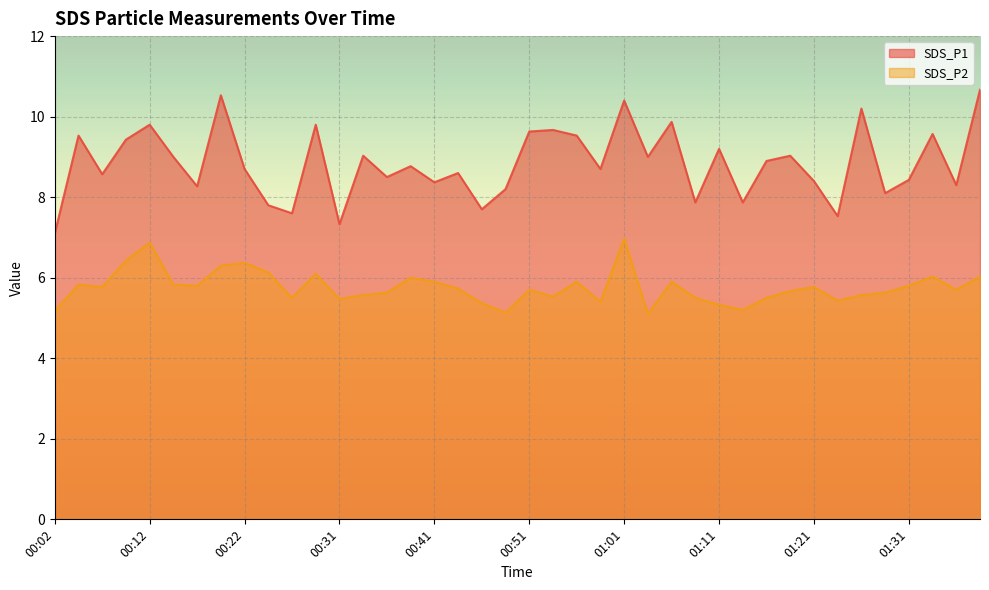

True or false: SDS_P2 and SDS_P1 intersect in this chart.

False